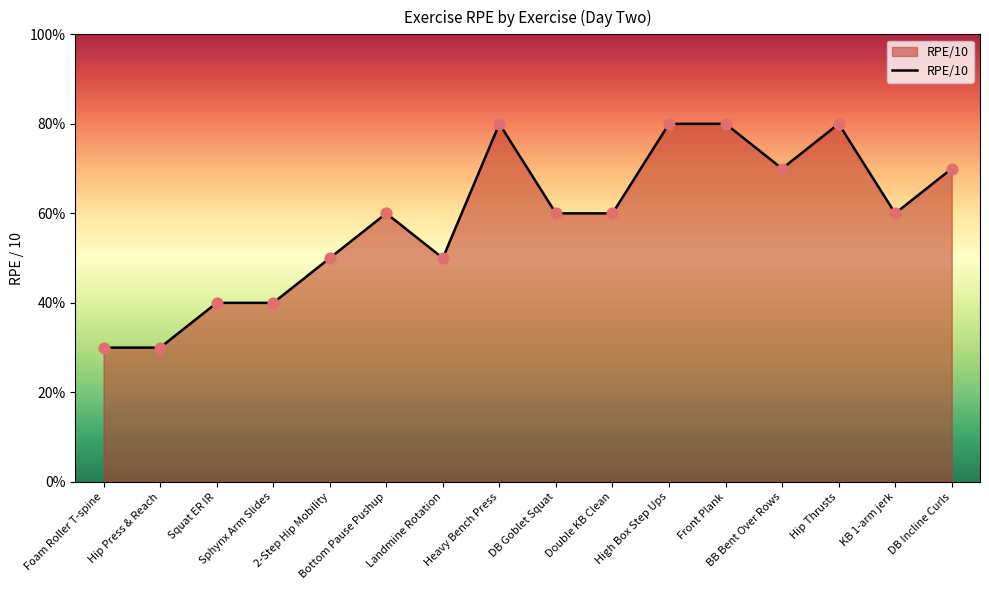

Approximately how many times larger is the value at Front Plank compared to Bottom Pause Pushup?

1.3